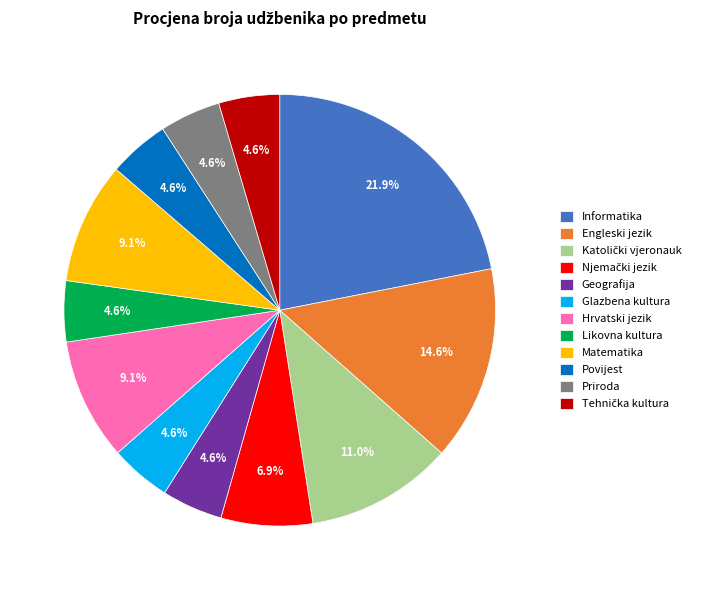

How many segments does this pie chart have?

12